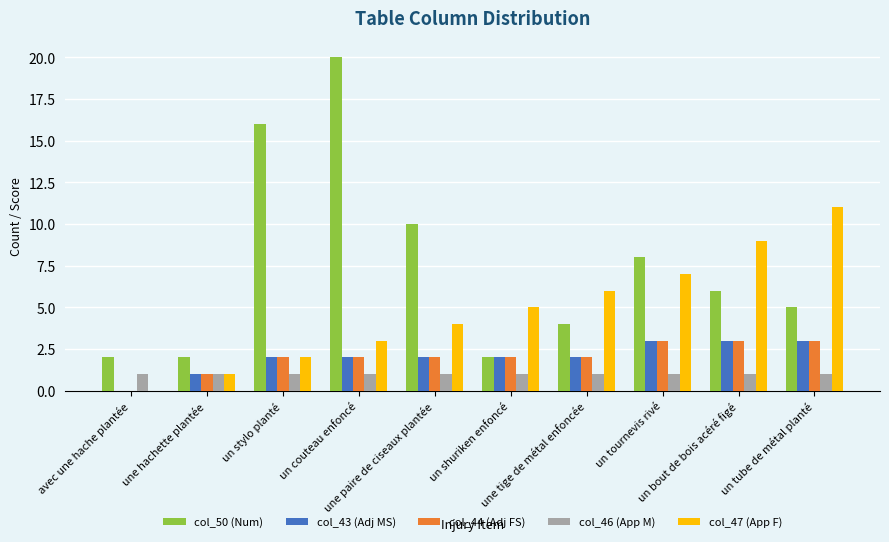

The col_43 (Adj MS) series shows 3 at un stylo planté. True or false?

False